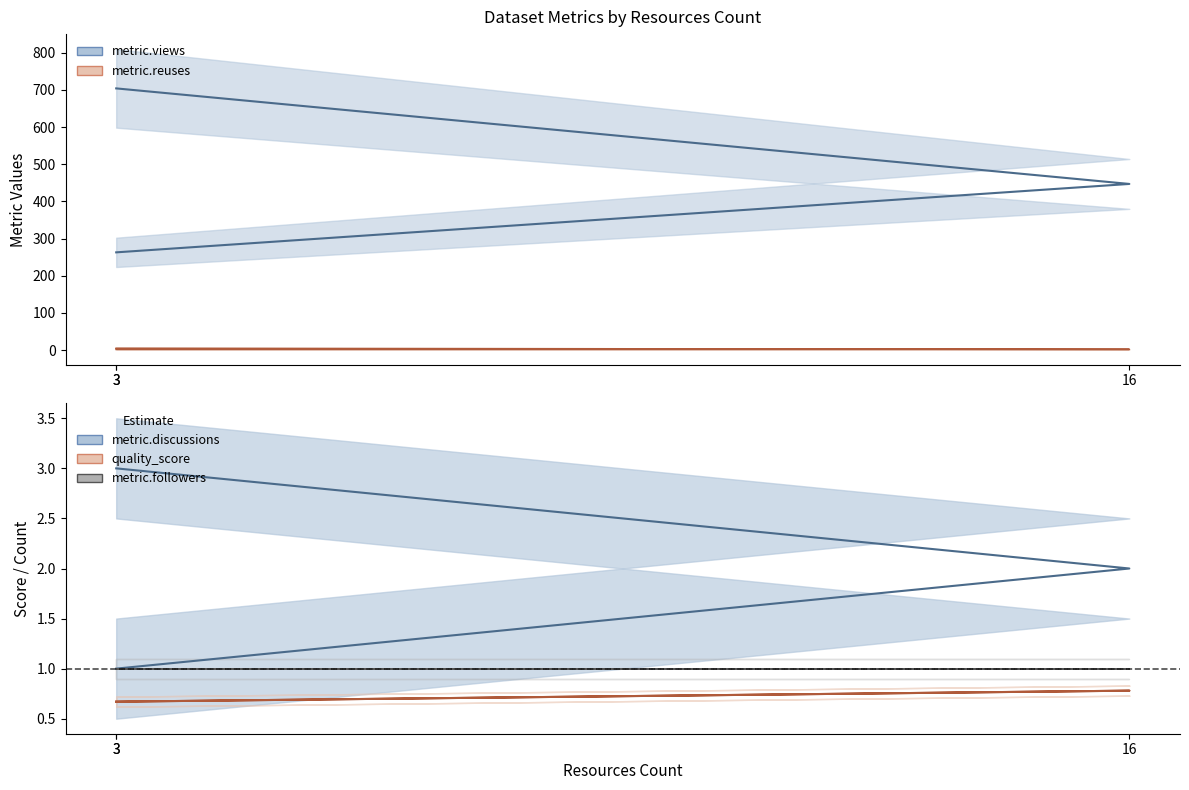

What is the label of the 3rd point from the left?

3